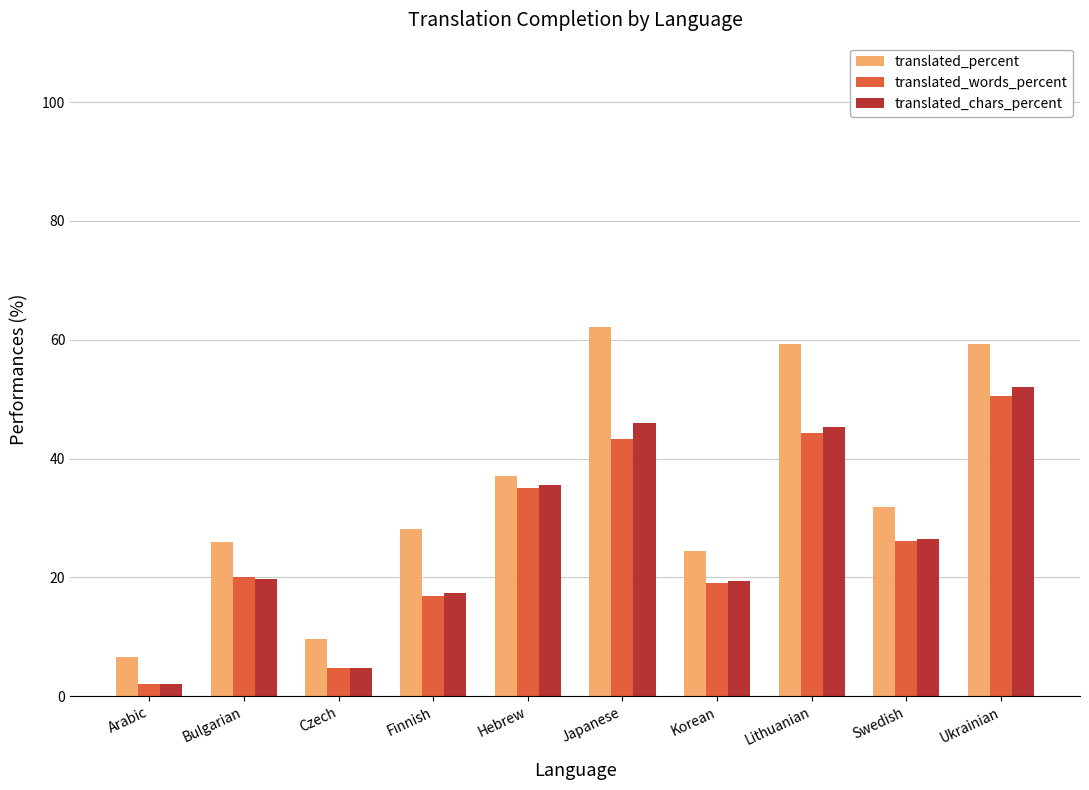

What is the sum of the translated_chars_percent values at Korean and Hebrew?

54.9